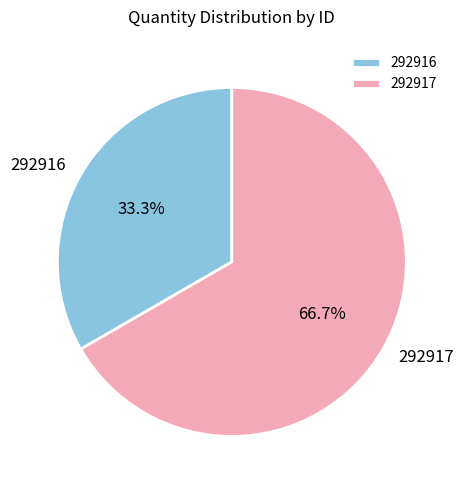

Which has a higher value, 292916 or 292917?

292917